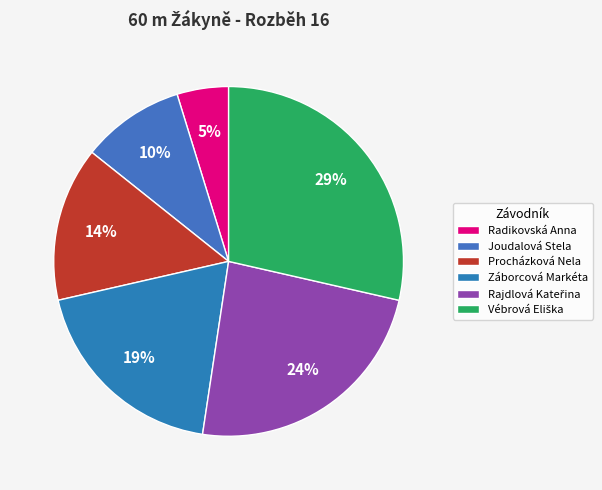

How many segments does this pie chart have?

6